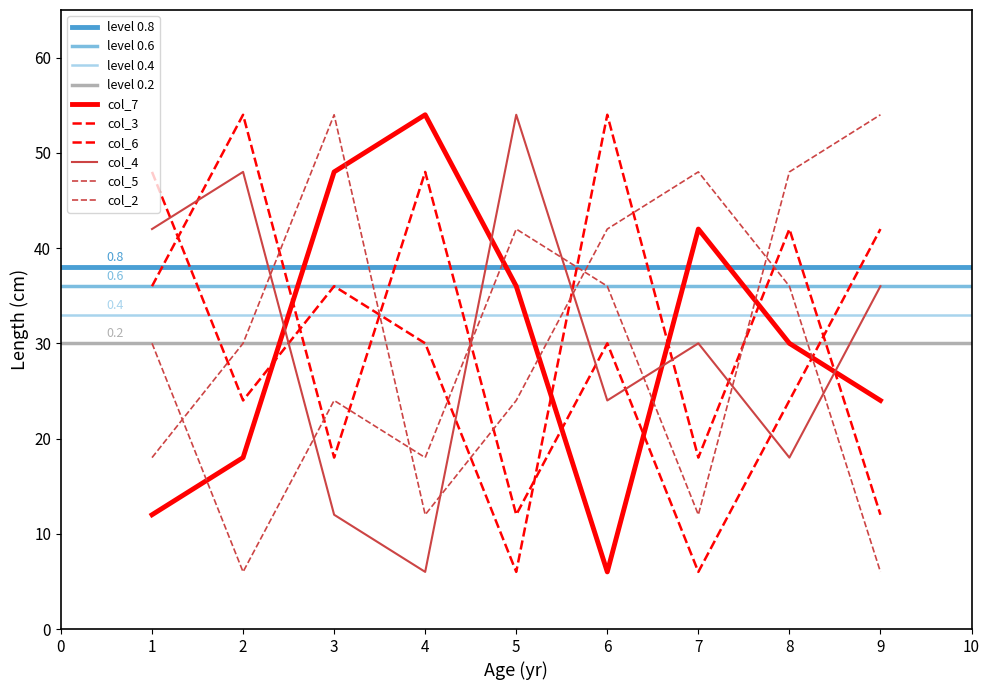

Reading right to left, transcribe all the data shown in this chart.

col_7: 9=24	8=30	7=42	6=6	5=36	4=54	3=48	2=18	1=12
col_3: 9=12	8=42	7=18	6=54	5=6	4=30	3=36	2=24	1=48
col_6: 9=42	8=24	7=6	6=30	5=12	4=48	3=18	2=54	1=36
col_4: 9=36	8=18	7=30	6=24	5=54	4=6	3=12	2=48	1=42
col_5: 9=54	8=48	7=12	6=36	5=42	4=18	3=24	2=6	1=30
col_2: 9=6	8=36	7=48	6=42	5=24	4=12	3=54	2=30	1=18